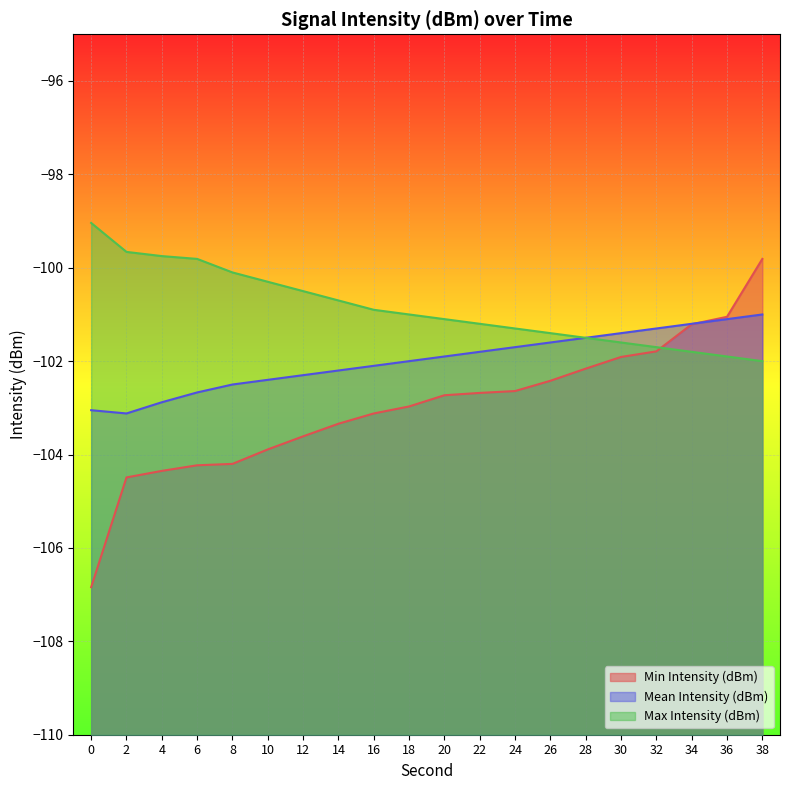

What is the minimum value shown in the chart?

-106.8